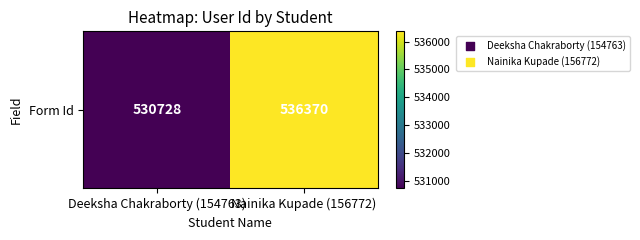

Approximately how many times larger is the value at Nainika Kupade (156772) compared to Deeksha Chakraborty (154763)?

1.0